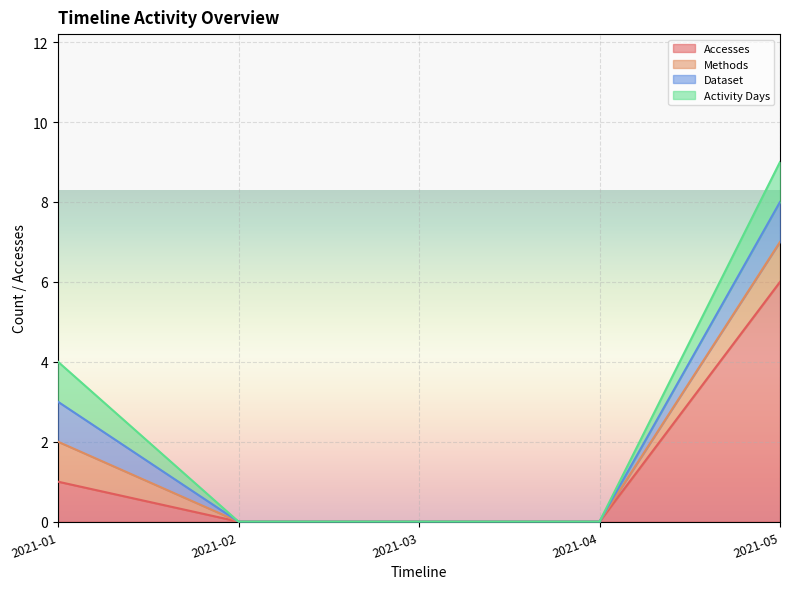

Reading right to left, list all the values displayed in this chart.

Accesses: 6	0	0	0	1
Methods: 1	0	0	0	1
Dataset: 1	0	0	0	1
Activity Days: 1	0	0	0	1